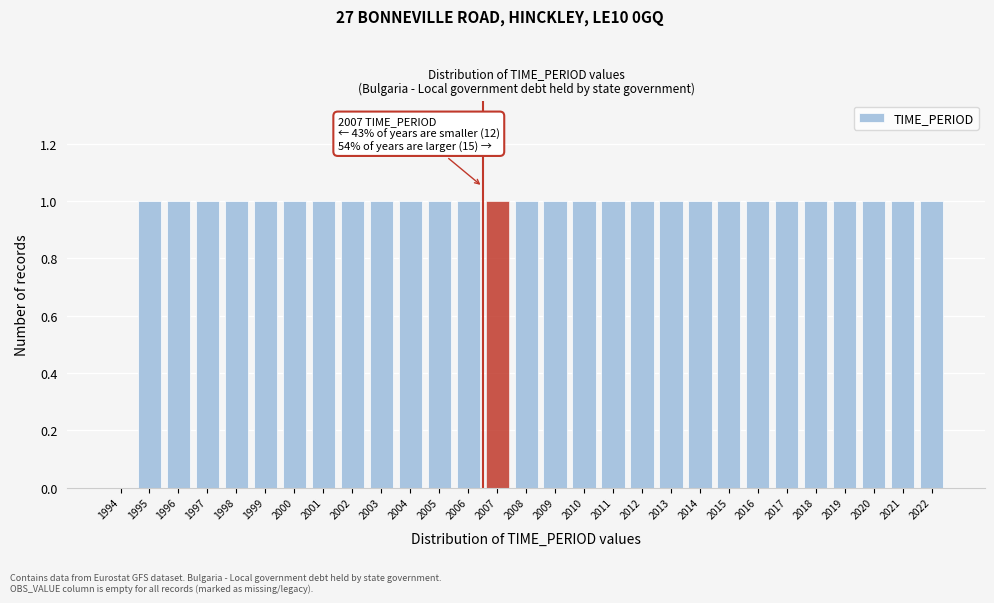

Reading left to right, extract all data points from this chart.

1994=0	1995=1	1996=1	1997=1	1998=1	1999=1	2000=1	2001=1	2002=1	2003=1	2004=1	2005=1	2006=1	2007=1	2008=1	2009=1	2010=1	2011=1	2012=1	2013=1	2014=1	2015=1	2016=1	2017=1	2018=1	2019=1	2020=1	2021=1	2022=1